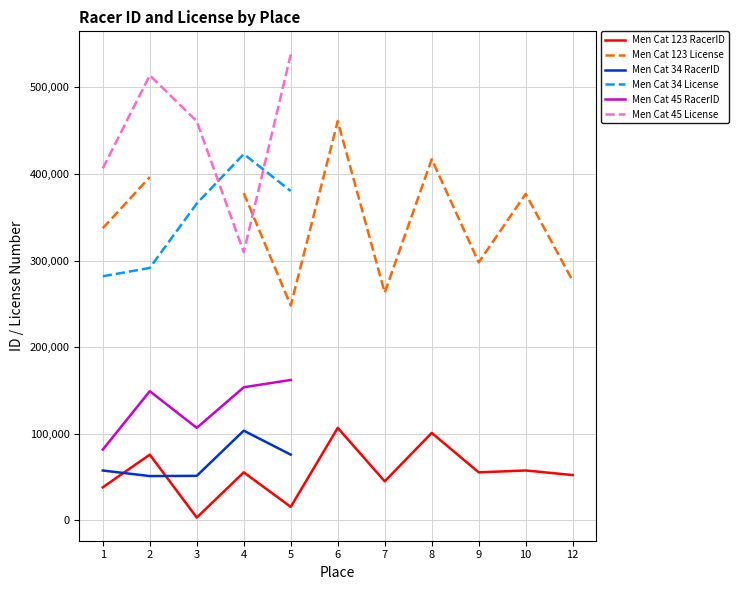

The value of Men Cat 123 RacerID at 6 is 180779. True or false?

False